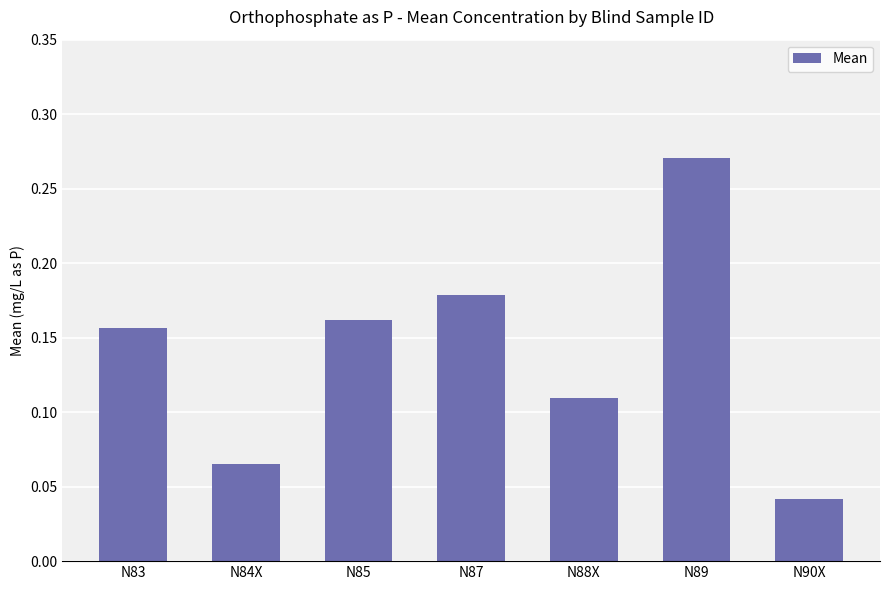

At which label is the value closest to 0?

N90X